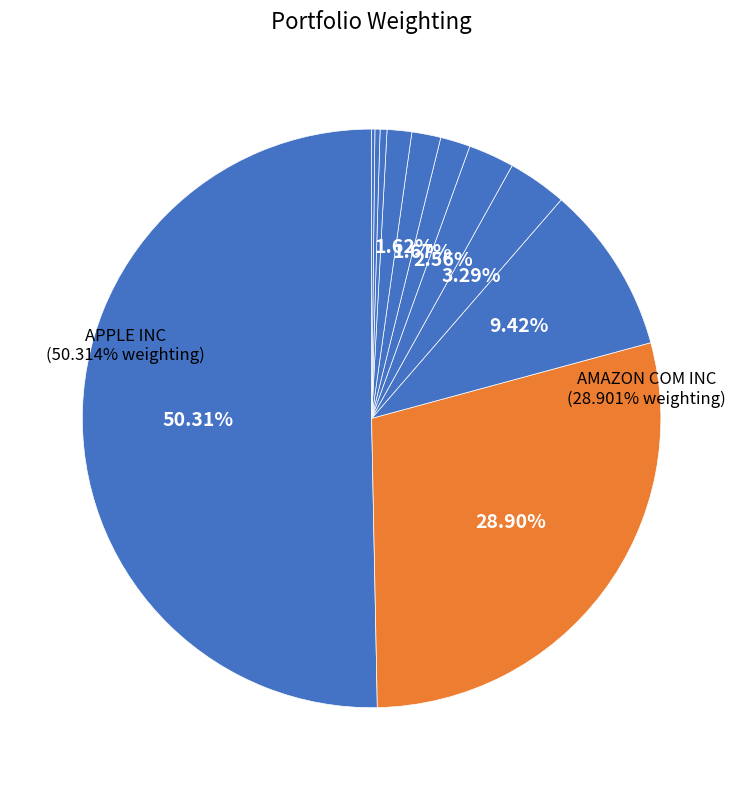

How many segments does this pie chart have?

11